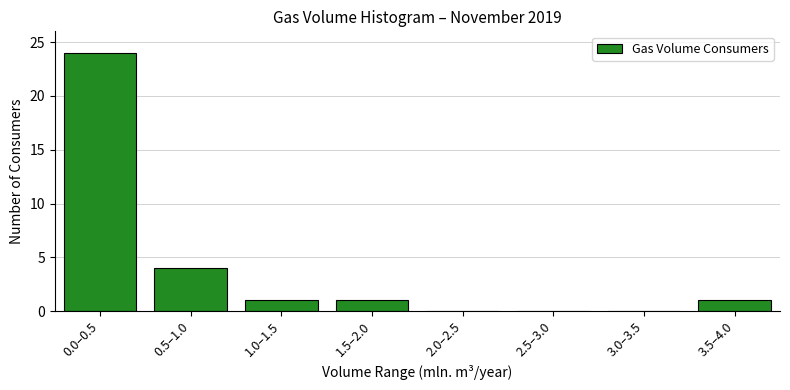

Reading left to right, what are all the values shown in this chart?

0.0–0.5=24	0.5–1.0=4	1.0–1.5=1	1.5–2.0=1	2.0–2.5=0	2.5–3.0=0	3.0–3.5=0	3.5–4.0=1